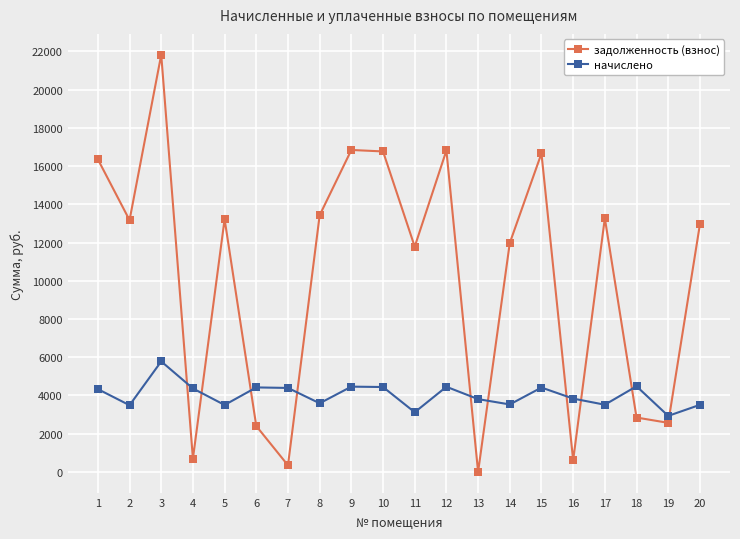

What is the difference between the задолженность (взнос) values at 3 and 7?

21481.8